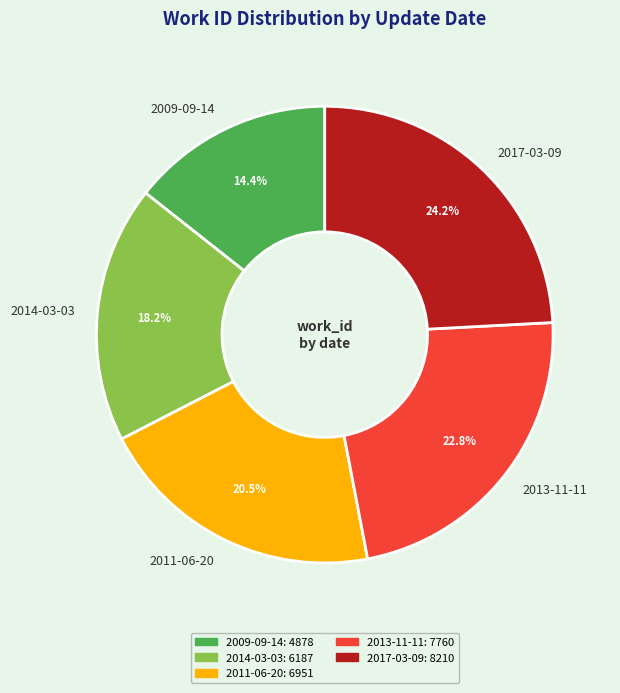

Rank the categories by value from highest to lowest.

2017-03-09, 2013-11-11, 2011-06-20, 2014-03-03, 2009-09-14